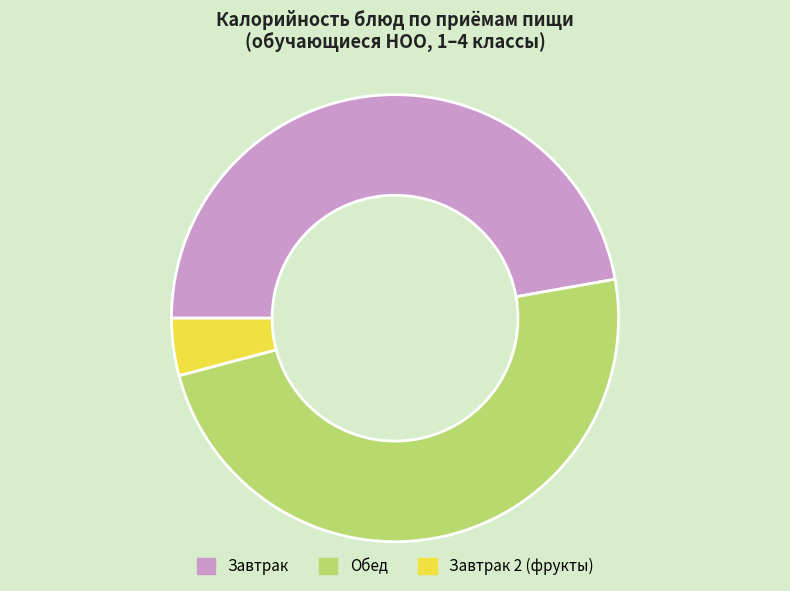

Does any single category account for the majority?

No